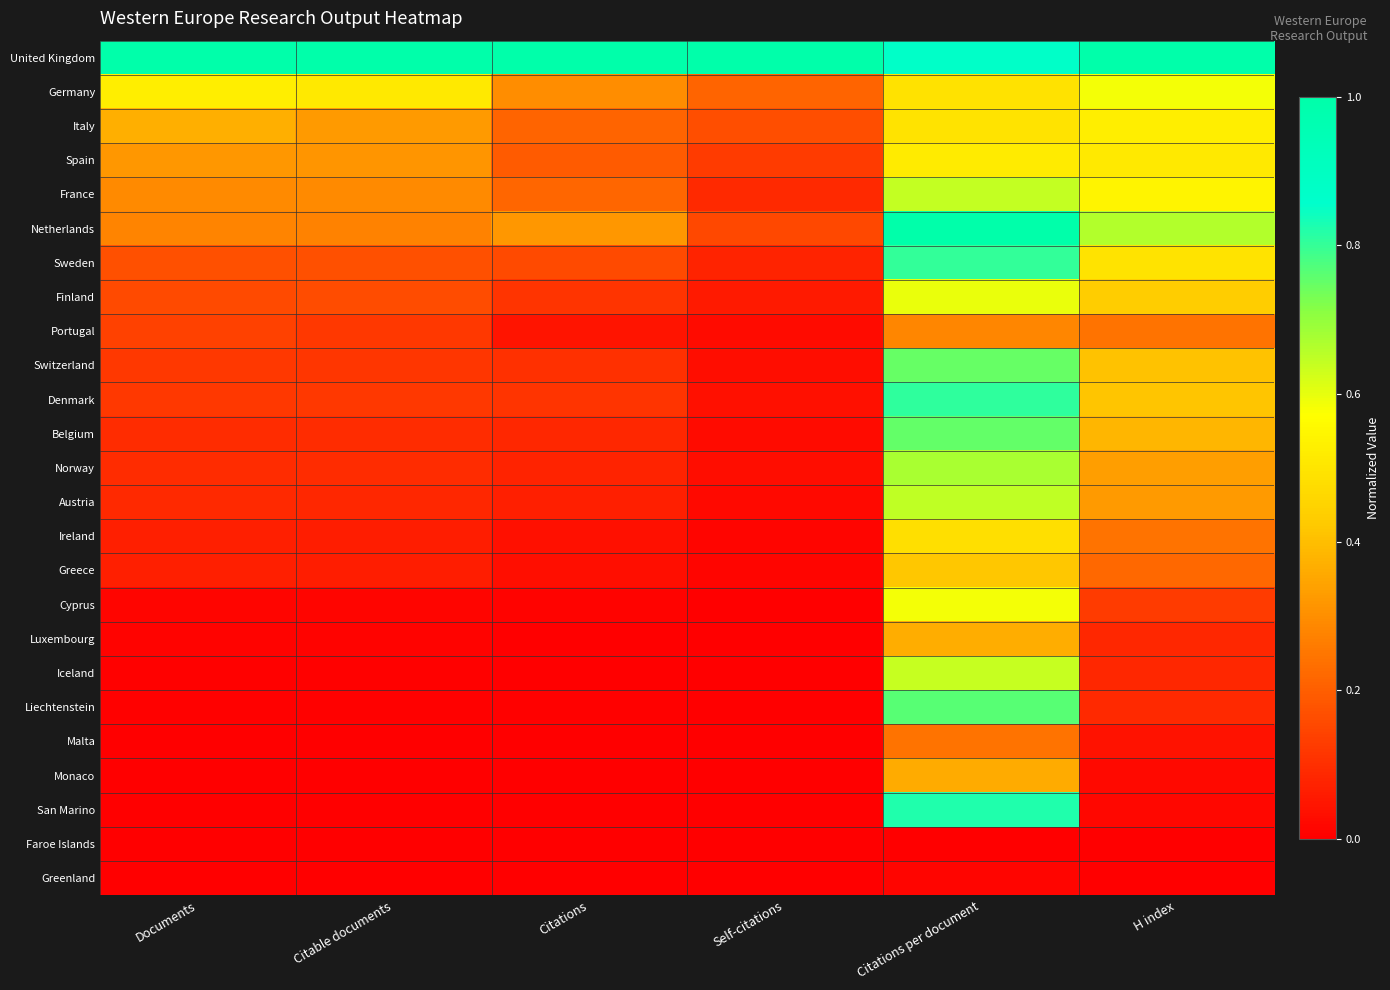

Rank the series at Citable documents from highest to lowest value.

United Kingdom, Germany, Italy, Spain, France, Netherlands, Sweden, Finland, Portugal, Denmark, Switzerland, Norway, Belgium, Austria, Greece, Ireland, Cyprus, Luxembourg, Iceland, Liechtenstein, Malta, Monaco, San Marino, Faroe Islands, Greenland